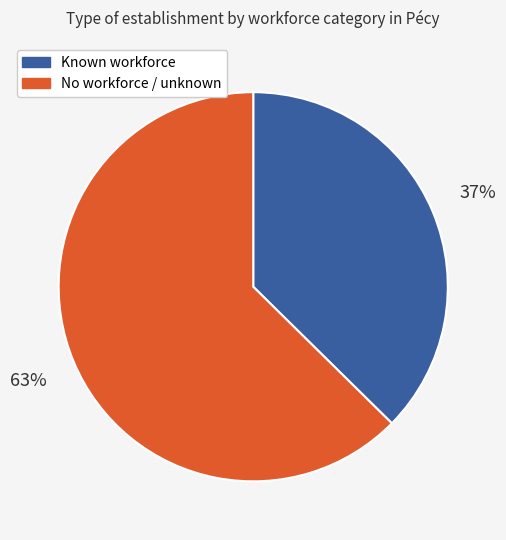

To the nearest percent, what is the combined percentage of No workforce / unknown and Known workforce?

100%